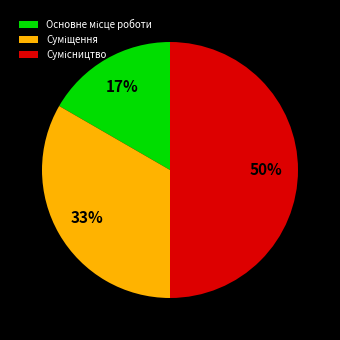

To the nearest percent, what is the average slice percentage?

33%